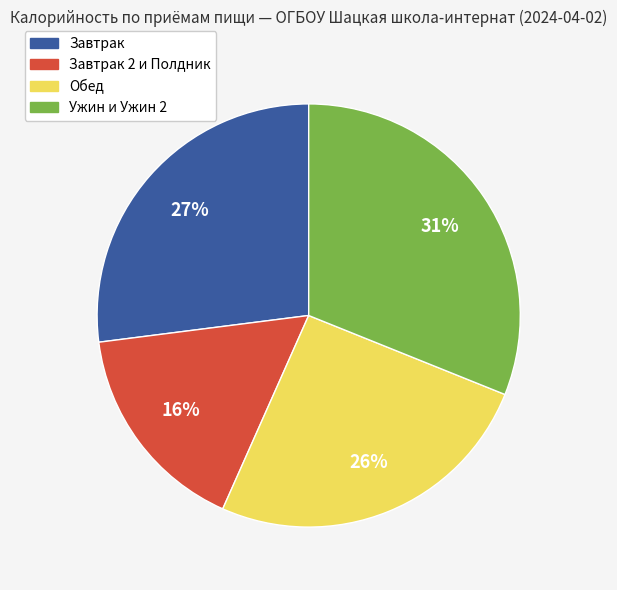

Rank the categories by value from highest to lowest.

Ужин и Ужин 2, Завтрак, Обед, Завтрак 2 и Полдник